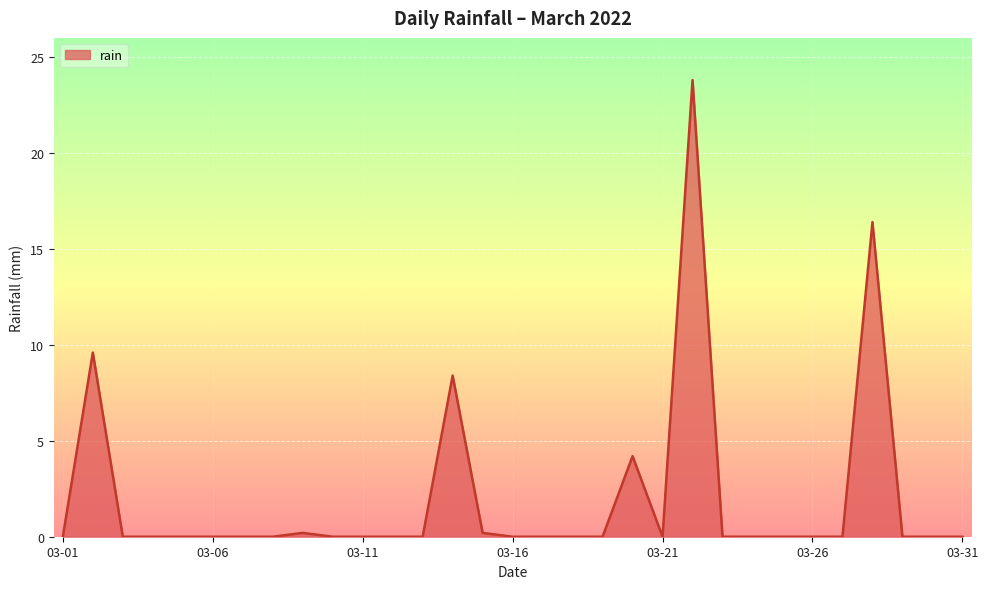

What is the greatest value displayed?

23.8